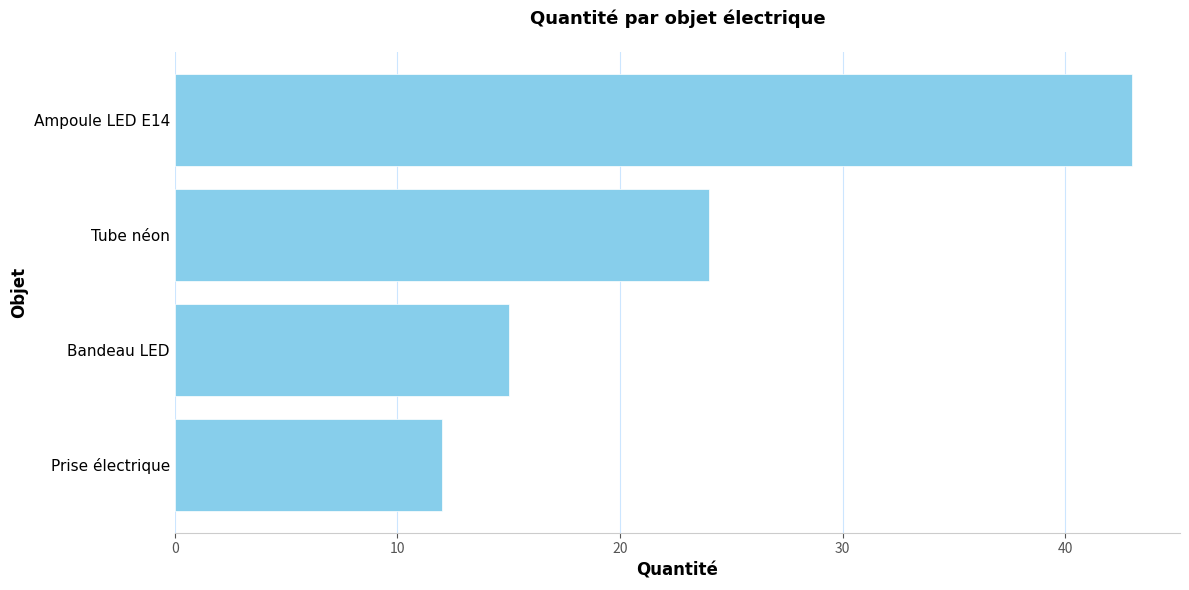

True or false: the data shows 15 at Ampoule LED E14.

False